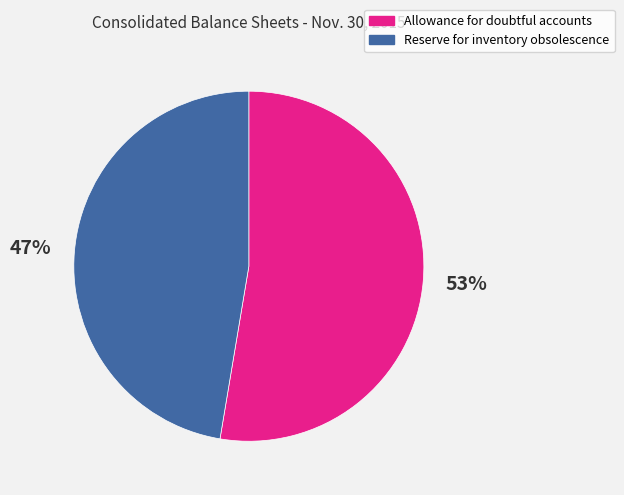

What is the smallest slice in the pie chart?

Reserve for inventory obsolescence